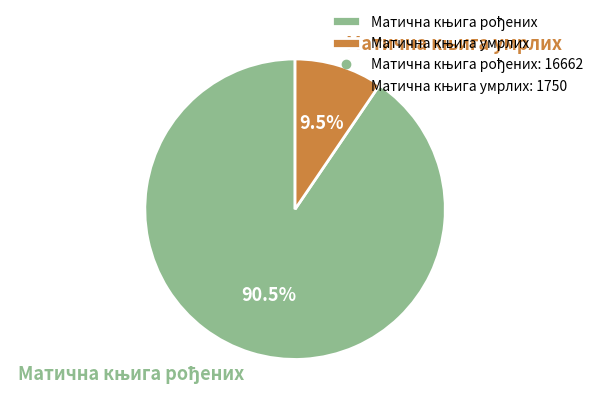

What is the majority slice?

Матична књига рођених